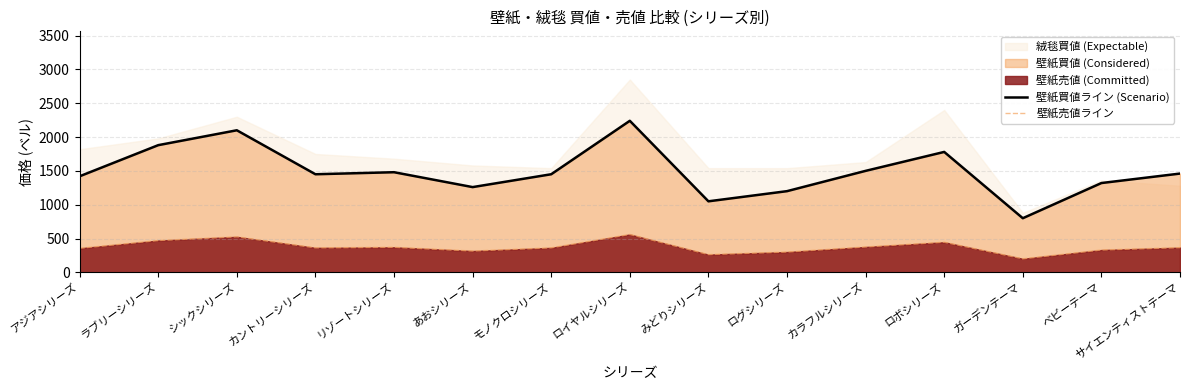

True or false: 壁紙買値ライン (Scenario) and 壁紙売値ライン intersect in this chart.

False